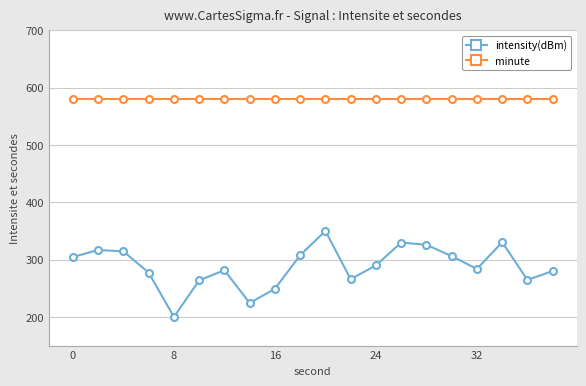

True or false: intensity(dBm) has more than 1 points higher than both neighbors.

True